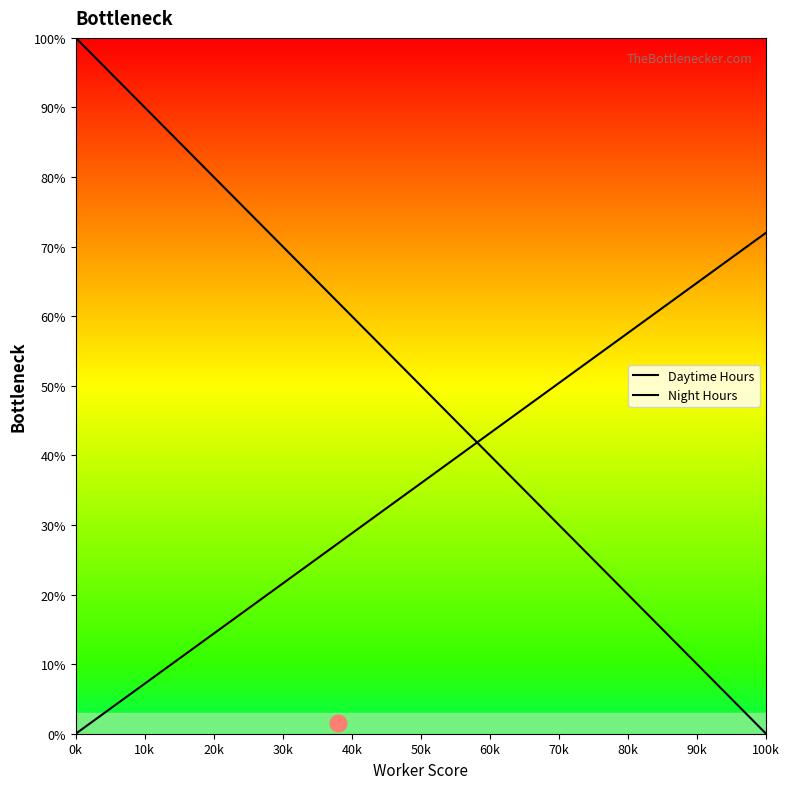

What is the highest value of the Daytime Hours series?

100.0